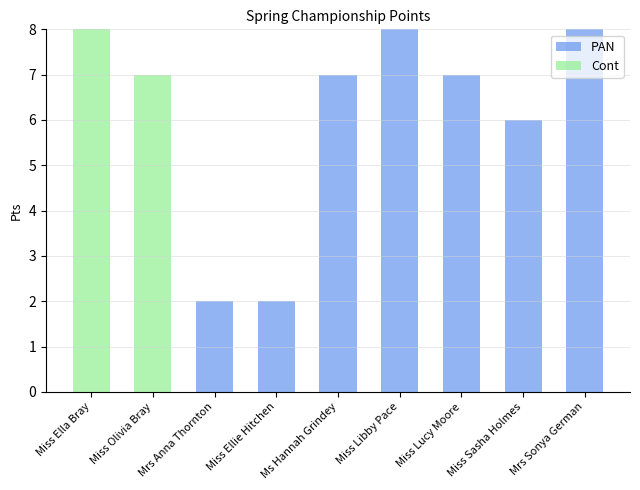

What is the sum of all PAN values?

40